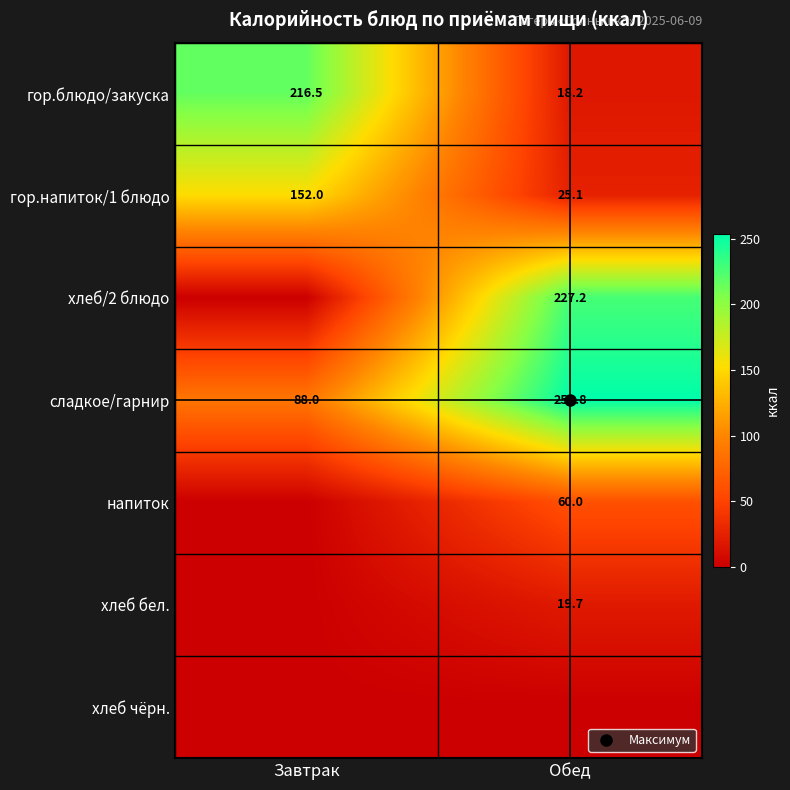

At Завтрак, list the series in order from largest to smallest.

гор.блюдо/закуска, гор.напиток/1 блюдо, сладкое/гарнир, хлеб/2 блюдо, напиток, хлеб бел., хлеб чёрн.